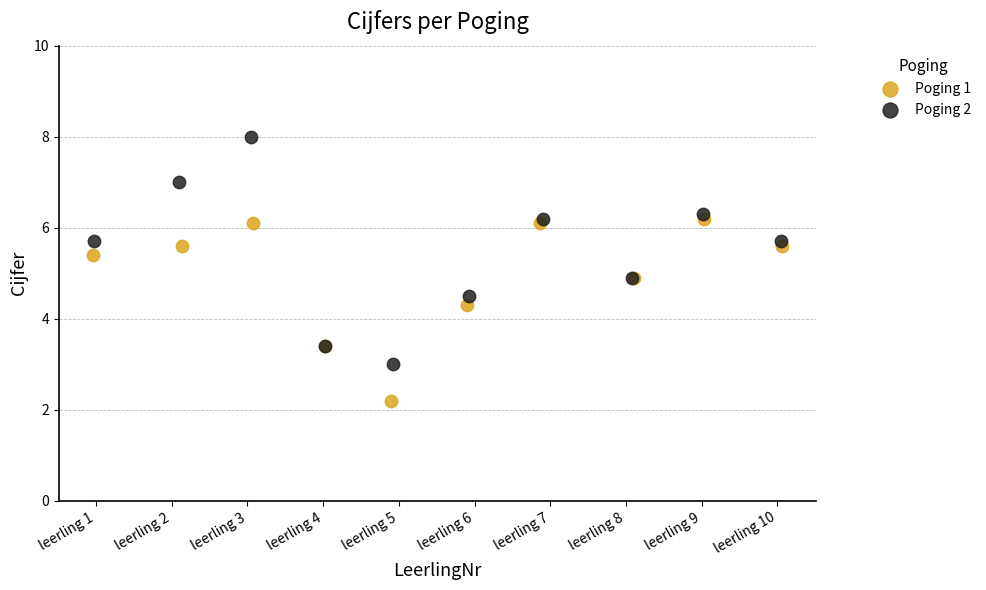

What are all the series names shown in the legend?

Poging 1, Poging 2